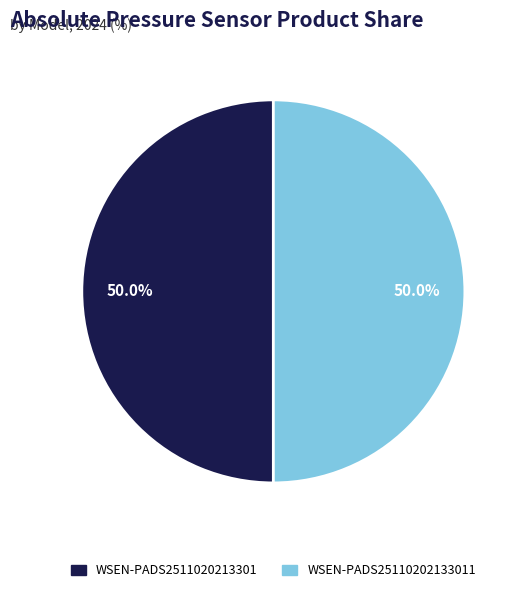

How many slices are in this pie chart?

2